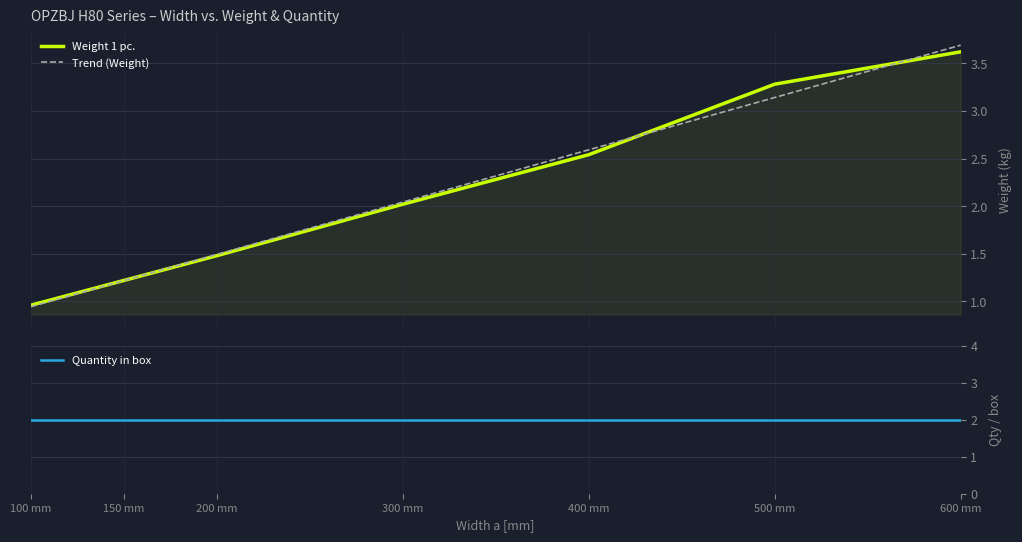

What is the label of the 5th point from the left?

400 mm